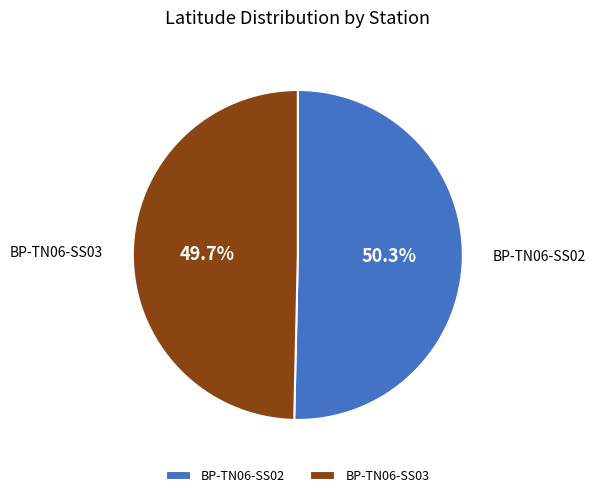

To the nearest percent, what is the difference between the BP-TN06-SS03 and BP-TN06-SS02 slice percentages?

1%